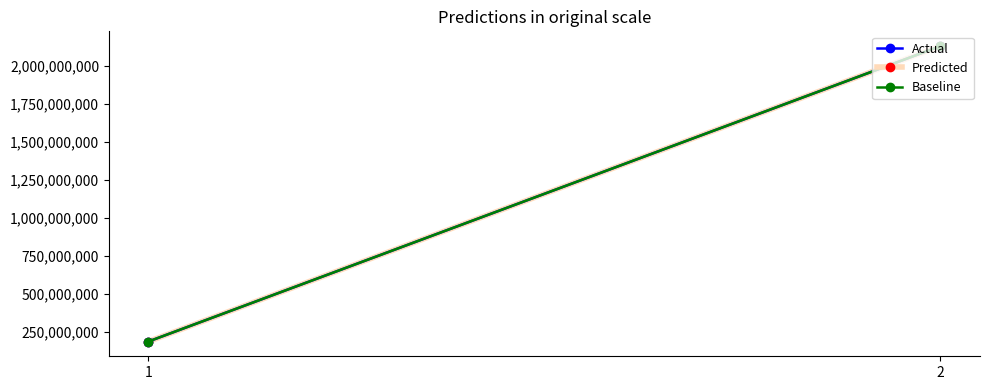

What is the value of the Baseline point at the 1st from the left?

184512270